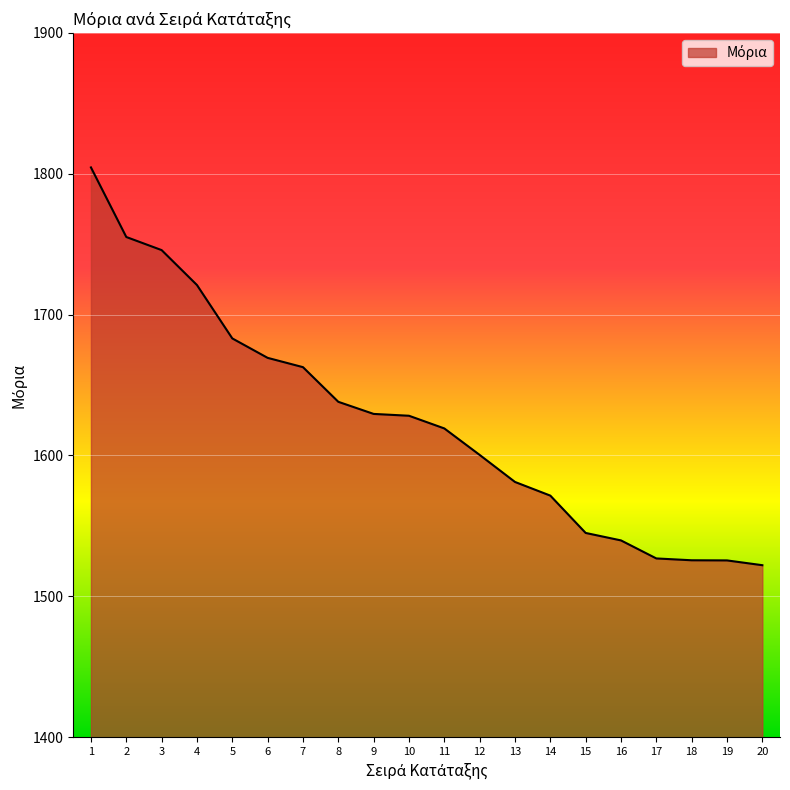

What is the minimum value shown in the chart?

1522.1